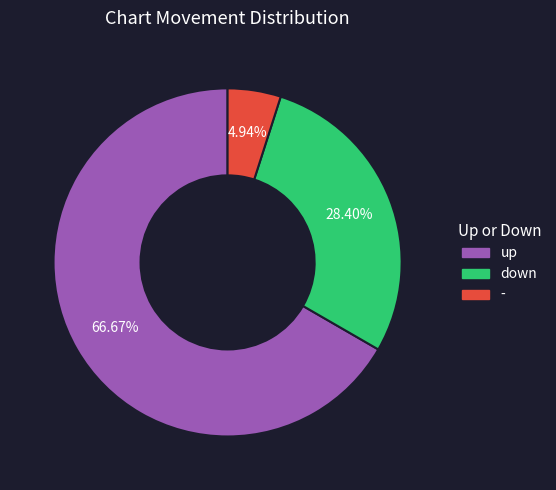

Which category has the smallest portion of the pie?

-